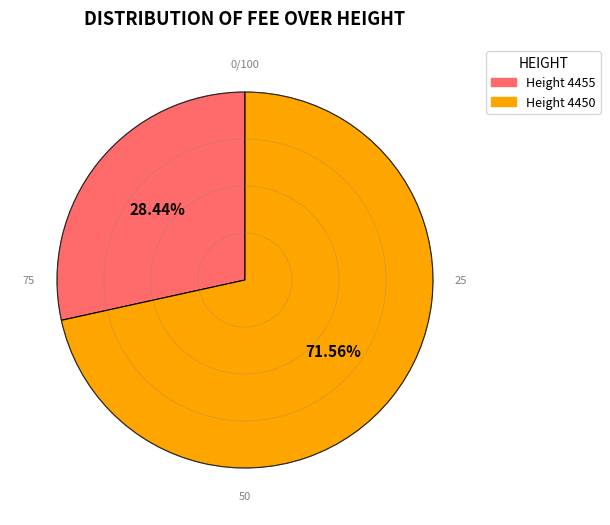

Count the number of slices in the pie.

2